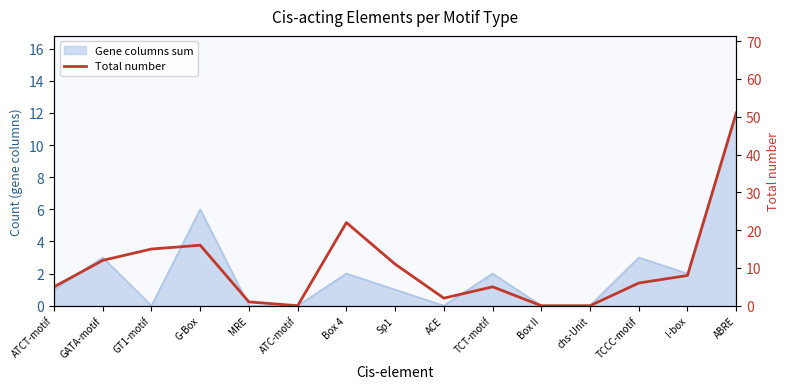

The chart shows a value of 51 at ABRE. True or false?

True